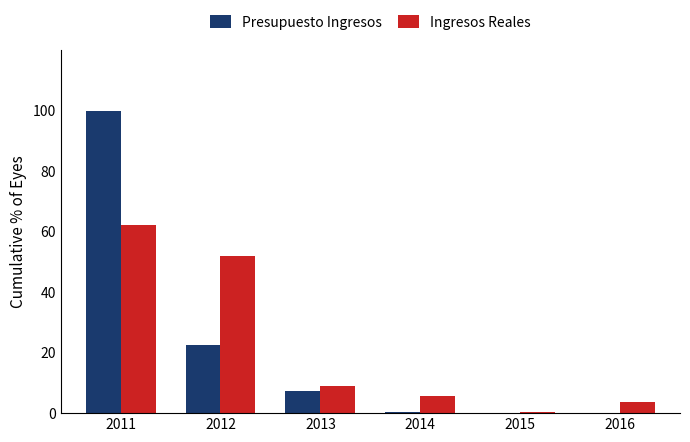

Are the bars grouped side by side (vs. stacked)?

Yes